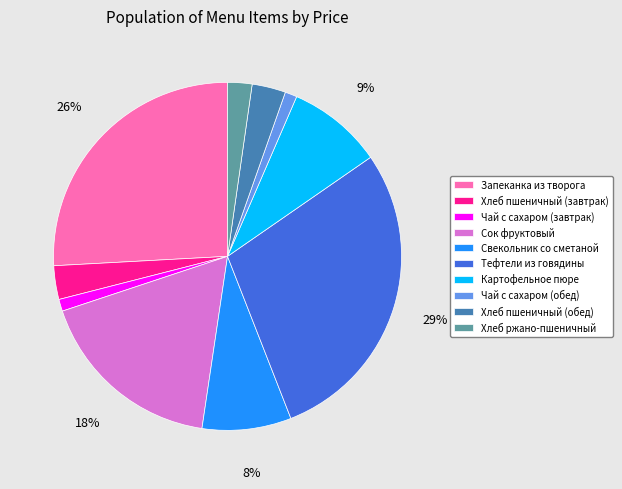

Combined, do Хлеб пшеничный (завтрак) and Картофельное пюре account for over 50%?

No